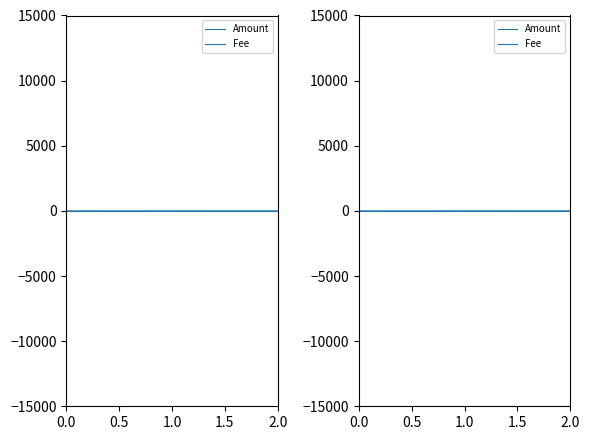

Rank the series at 0.0 from lowest to highest value.

Fee, Amount